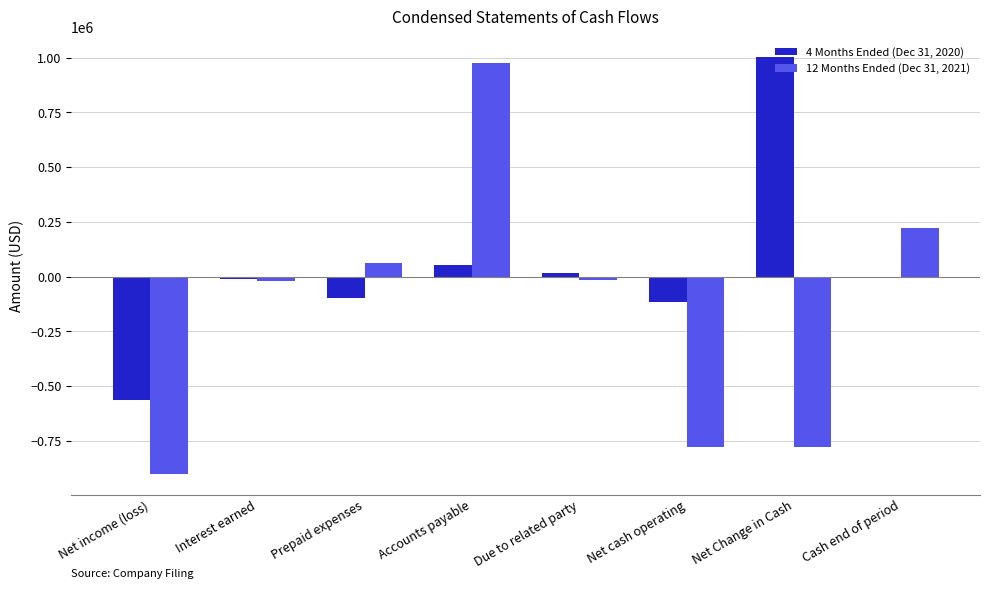

Is it true that 4 Months Ended (Dec 31, 2020) equals 1507630 at Net Change in Cash?

False